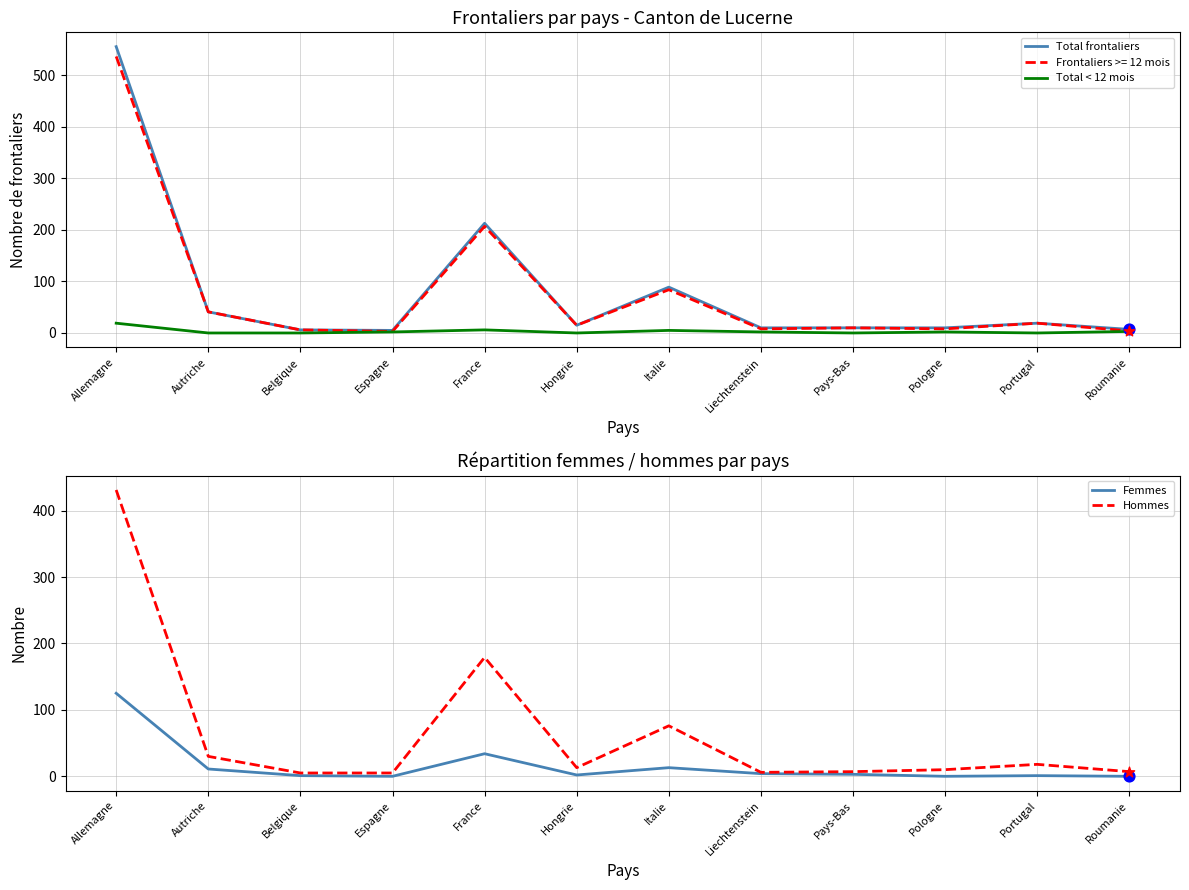

What are all the series names shown in the legend?

Total frontaliers, Total < 12 mois, Femmes, Hommes